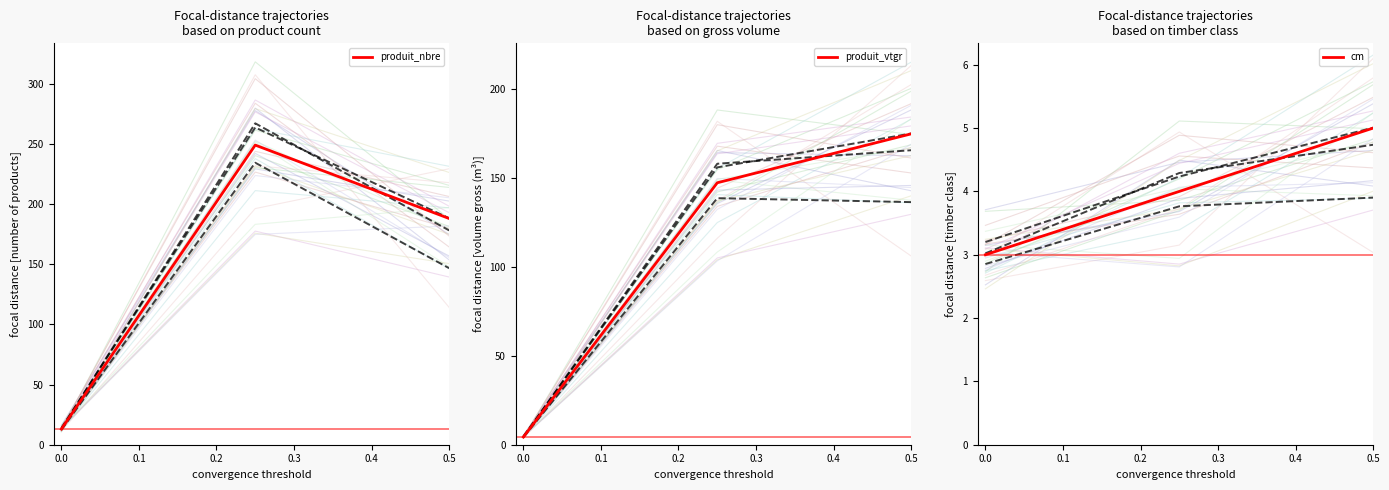

How many data points does each series have?

3